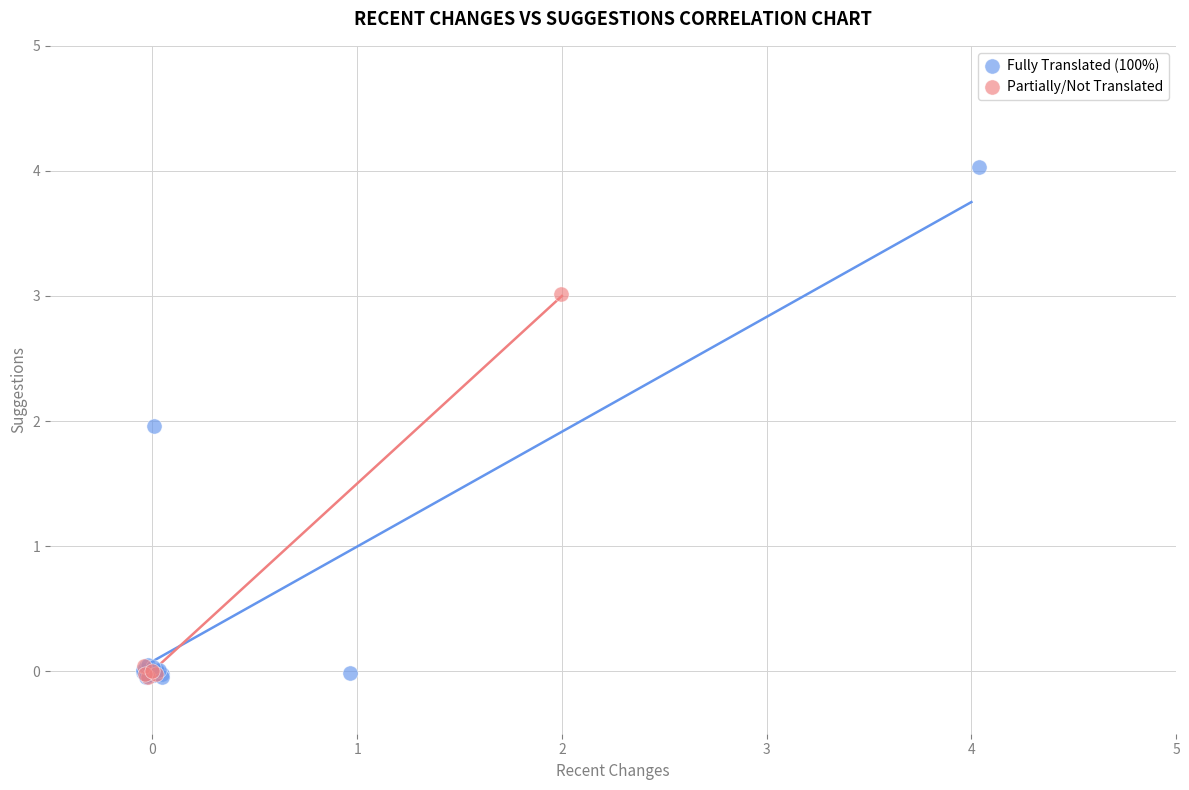

Which series has the widest spread of Y values?

Fully Translated (100%)